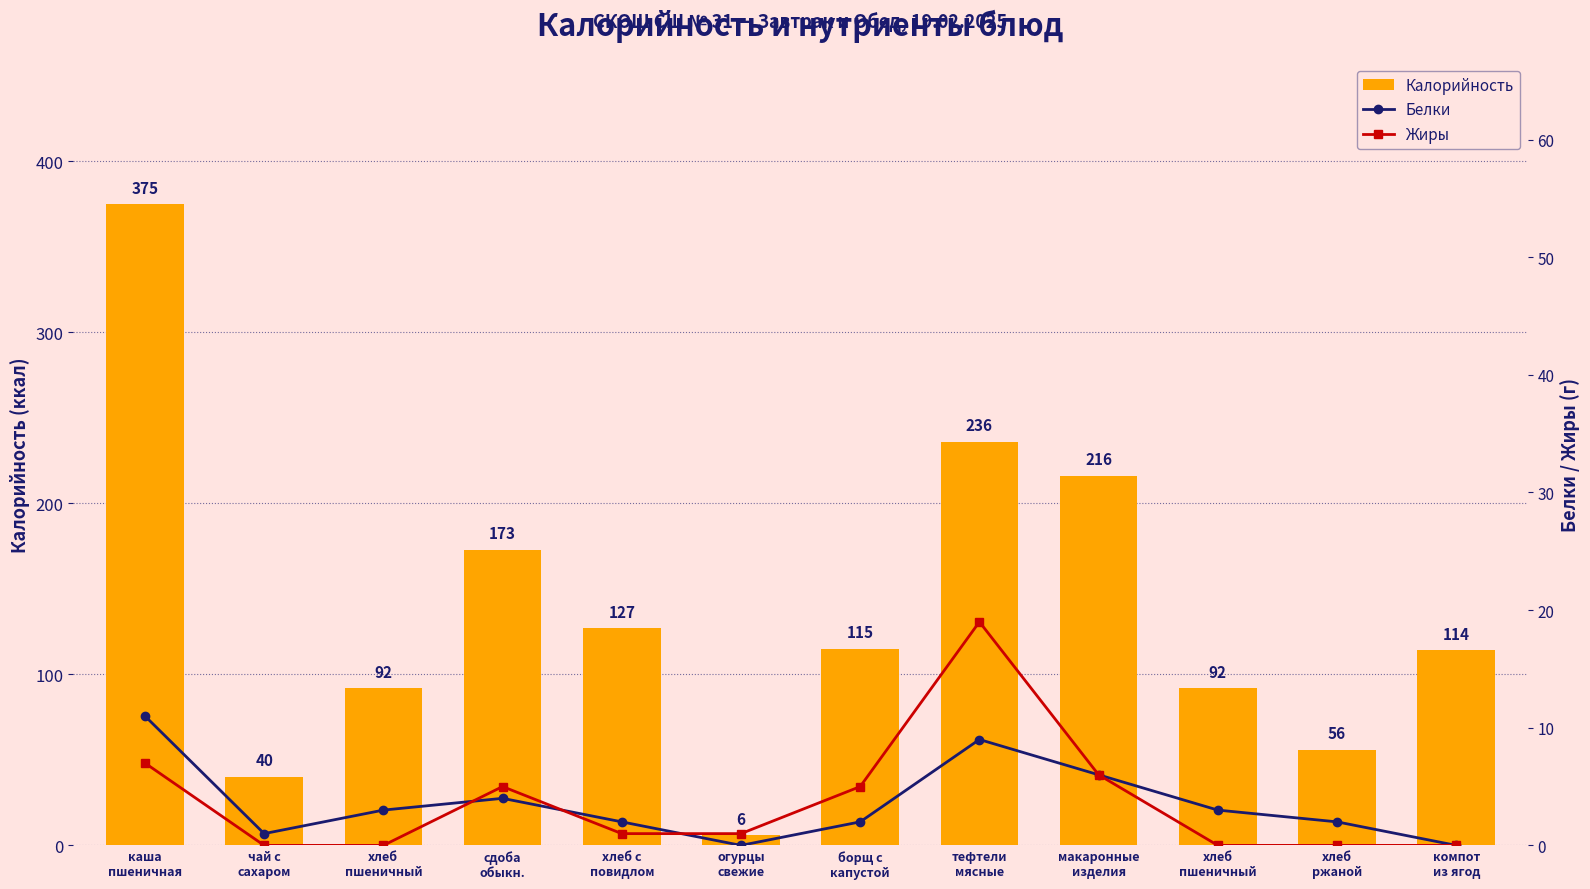

Where does the Калорийность series first go above 115?

каша
пшеничная